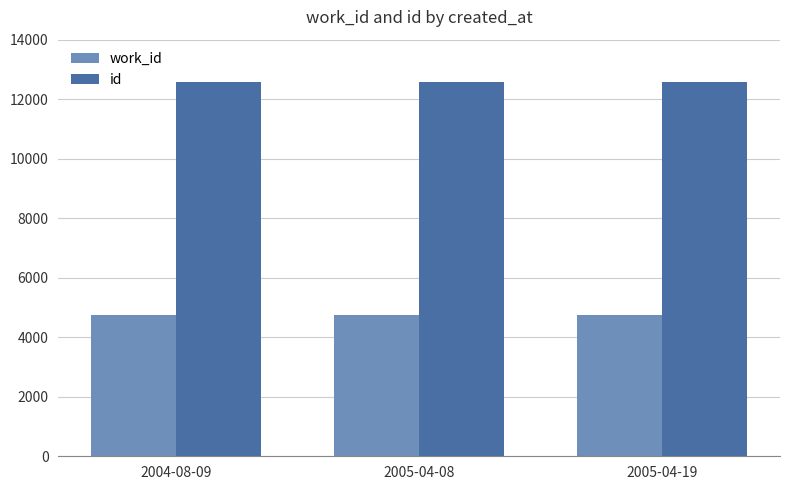

What is the difference between the highest and lowest values at 2005-04-08?

7830